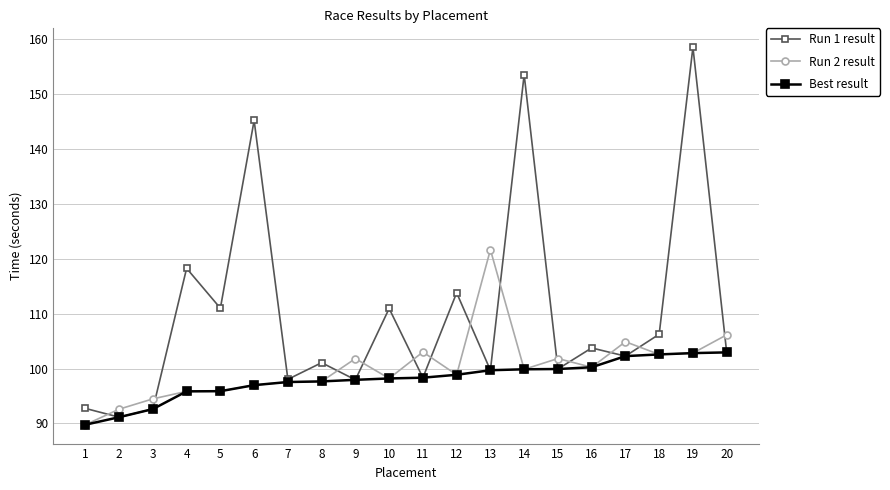

List the series in order of their peak value, highest first.

Run 1 result, Run 2 result, Best result